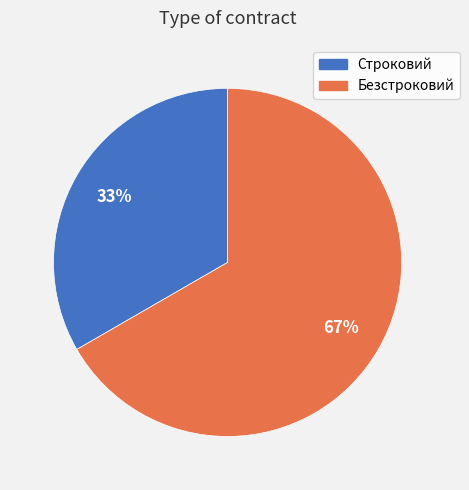

Is there a majority slice in this chart?

Yes